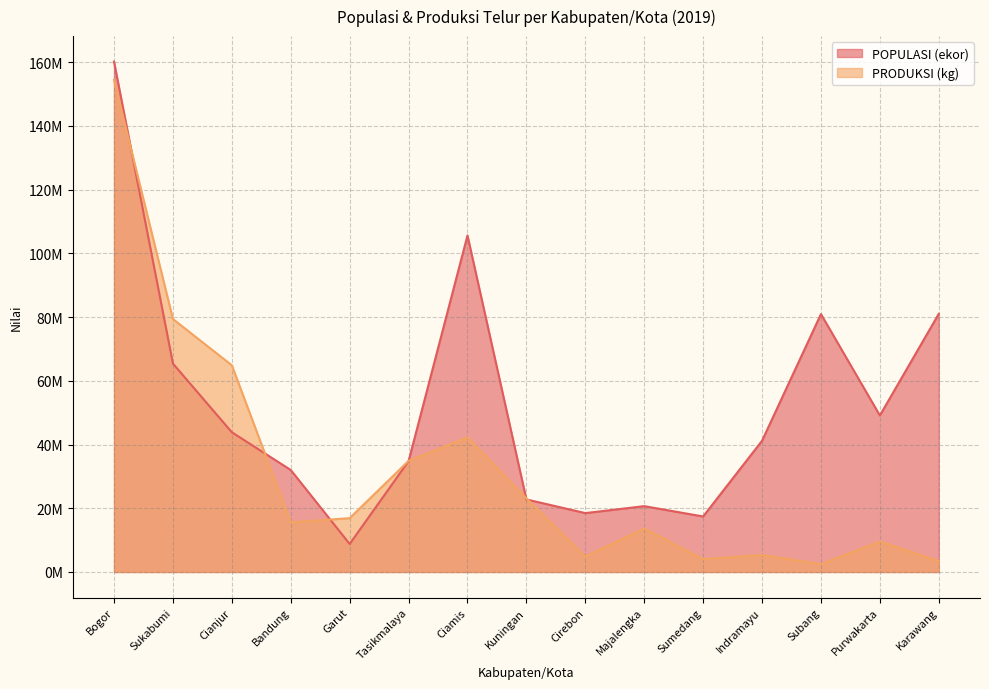

Reading left to right, transcribe all the data shown in this chart.

POPULASI (ekor): 160132629.9	65399513.9	43843064.0	32002757.1	8794892.6	34788317.6	105593545.6	22769978.0	18476568.6	20661588.3	17414562.0	41179197.8	80924361.4	49114710.0	80997942.9
PRODUKSI (kg): 154436014.5	79370198.2	64858832.9	15579558.6	16890781.7	34862779.4	42266633.0	23119797.9	4826529.8	13669579.0	4039348.8	5325327.3	2466785.7	9556619.9	3428485.2